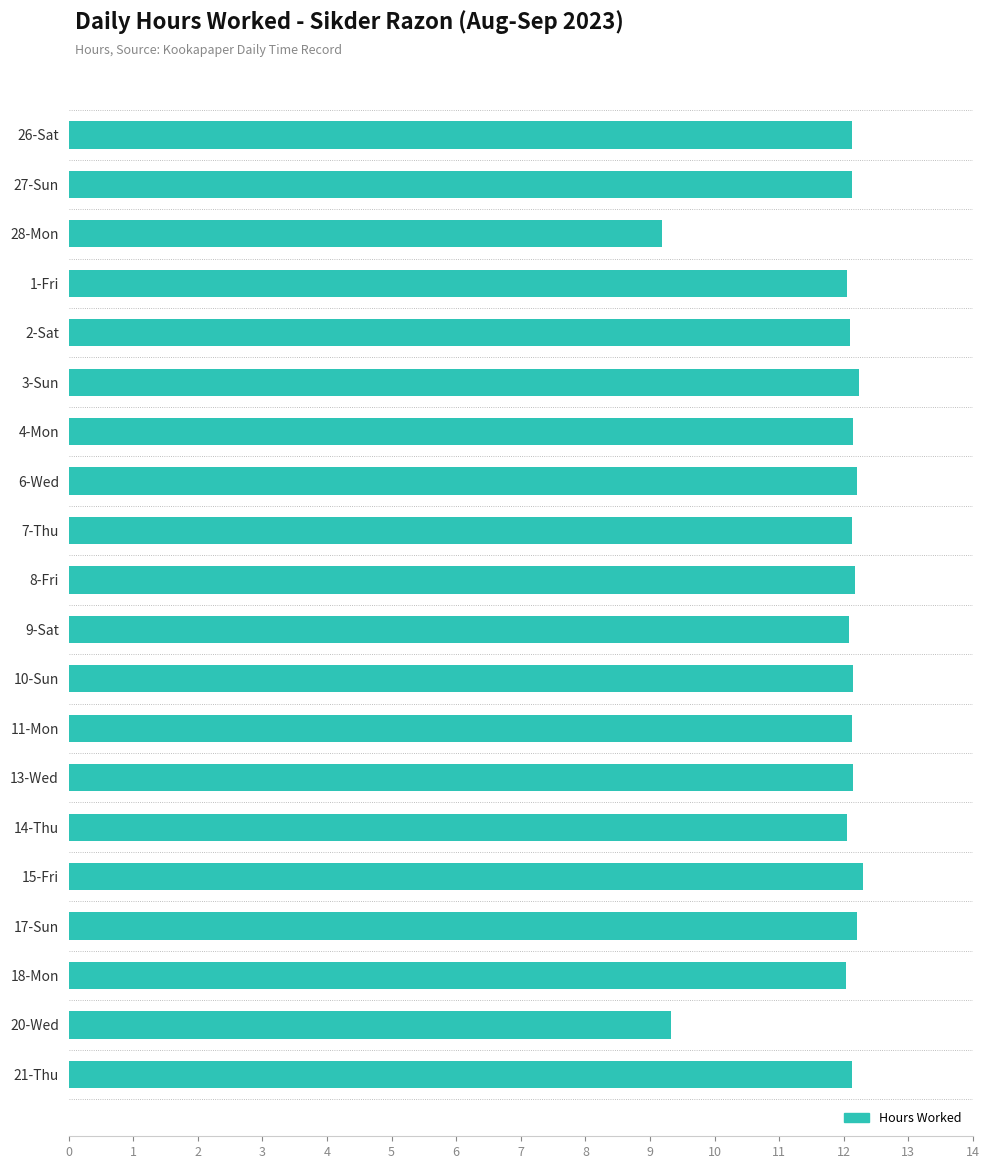

The value at 14-Thu is 20.5. True or false?

False